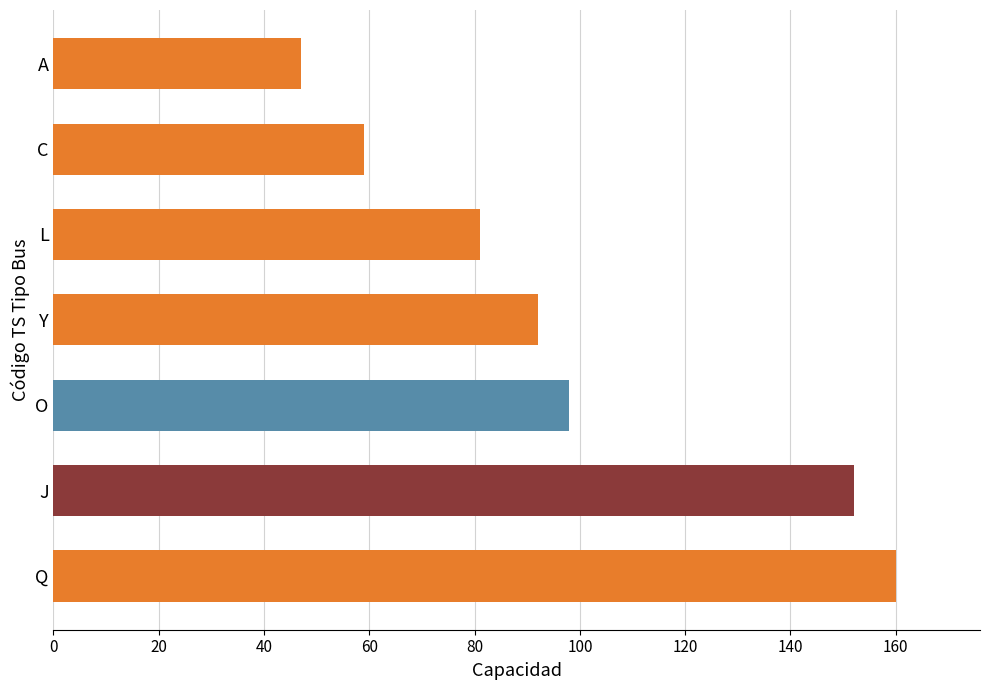

Read the value at J, to the nearest 5.

150